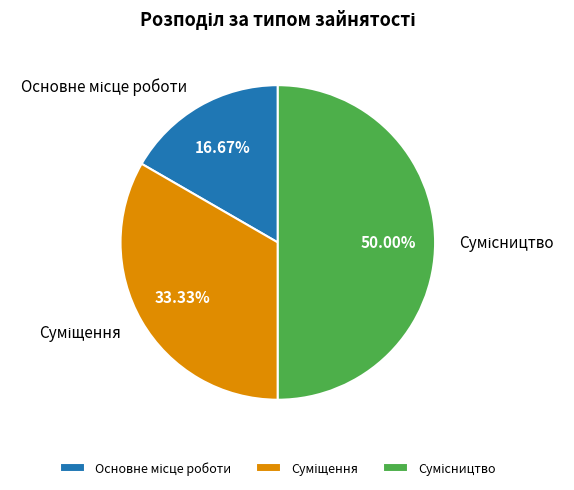

What is the largest slice in the pie chart?

Сумісництво